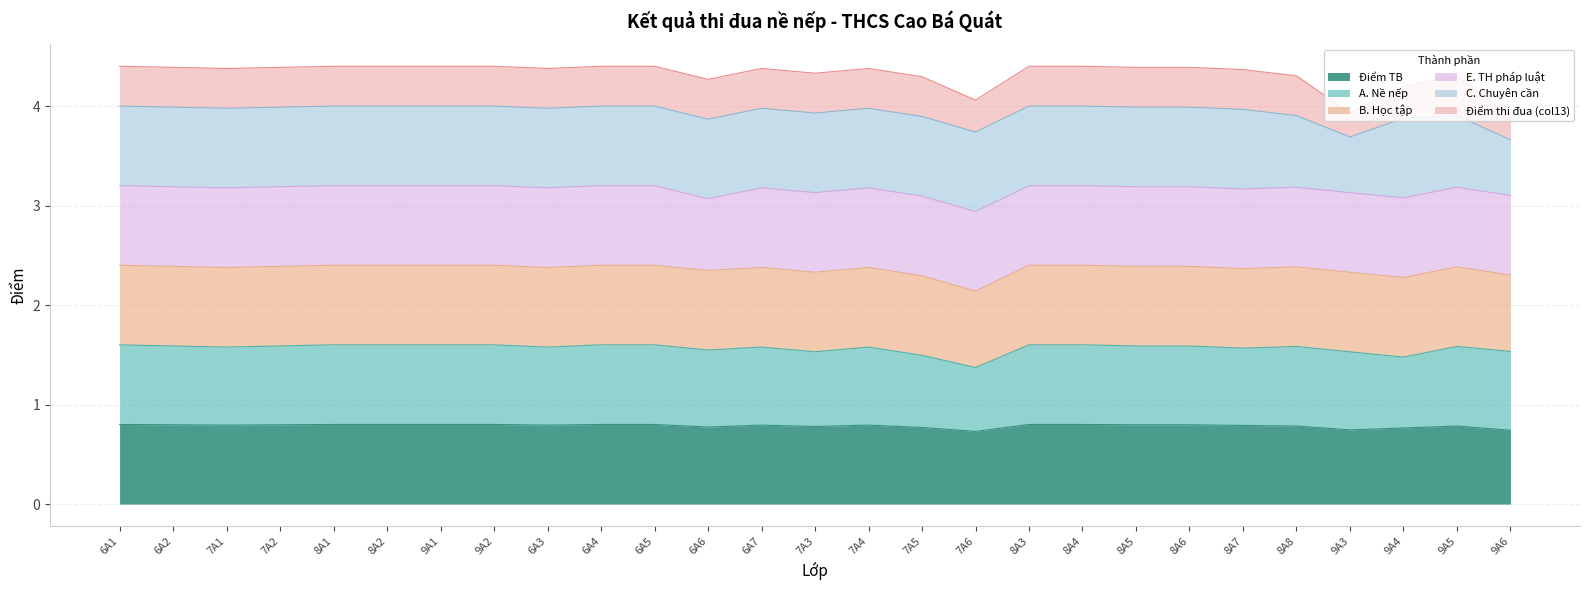

Which series changed the most between 8A4 and 8A5?

A. Nề nếp